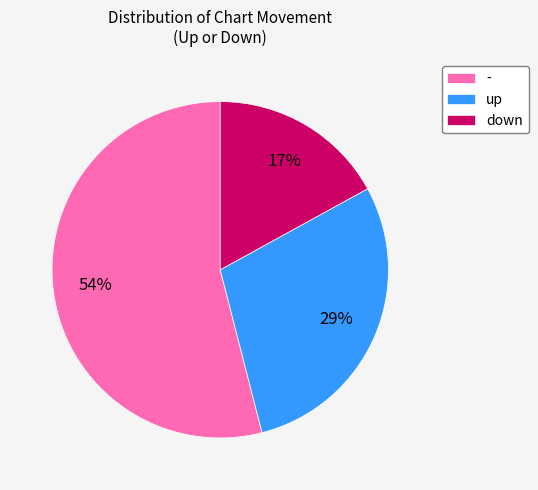

Rank the categories by value from lowest to highest.

down, up, -